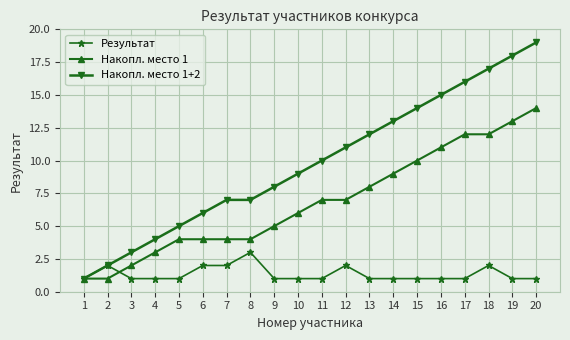

The value of Накопл. место 1 at 18 is 12. True or false?

True